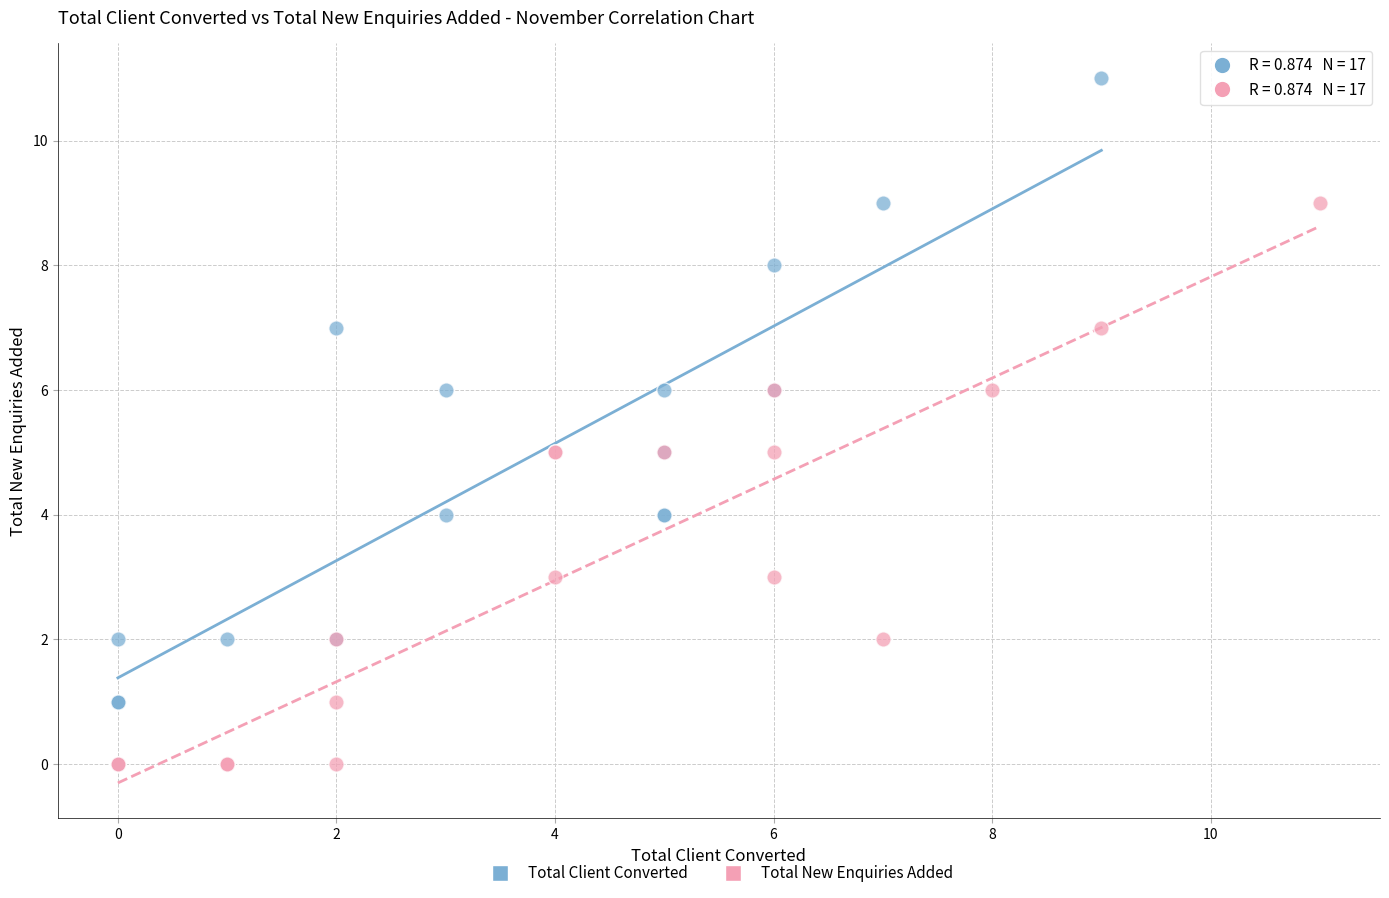

Which series reaches the maximum Y coordinate?

Total Client Converted